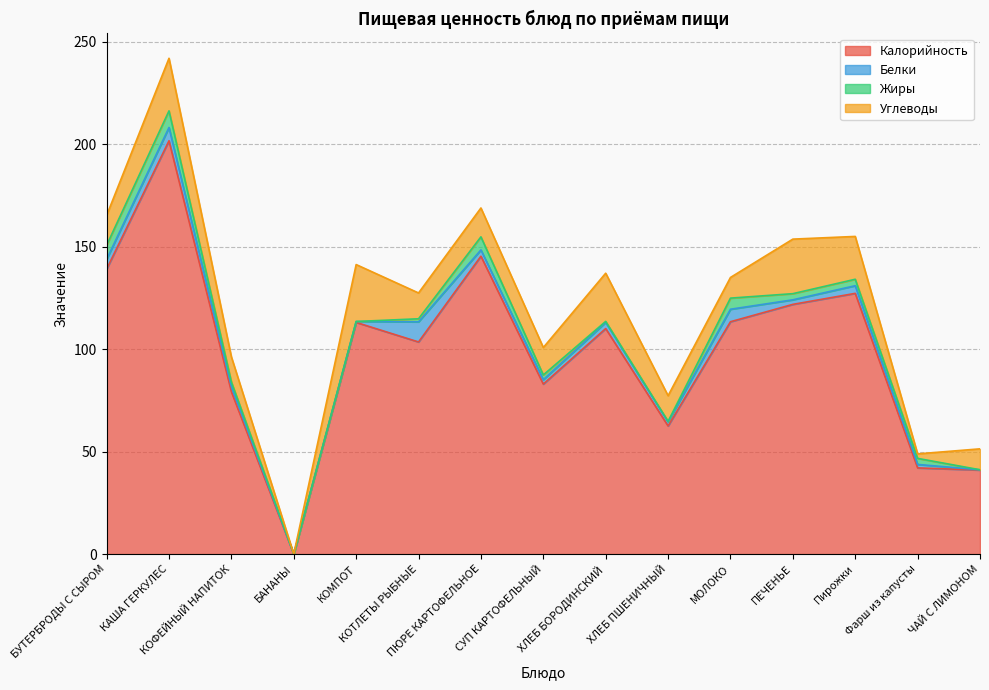

Rank the series by their maximum value, from lowest to highest.

Жиры, Белки, Углеводы, Калорийность